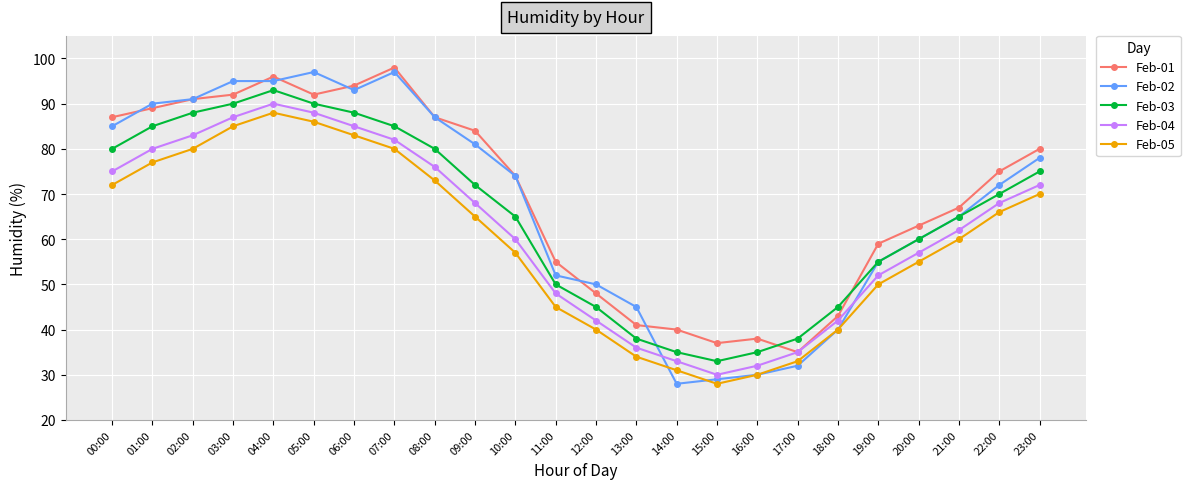

Is the value of Feb-04 at 02:00 greater than the value of Feb-03 at 18:00?

Yes